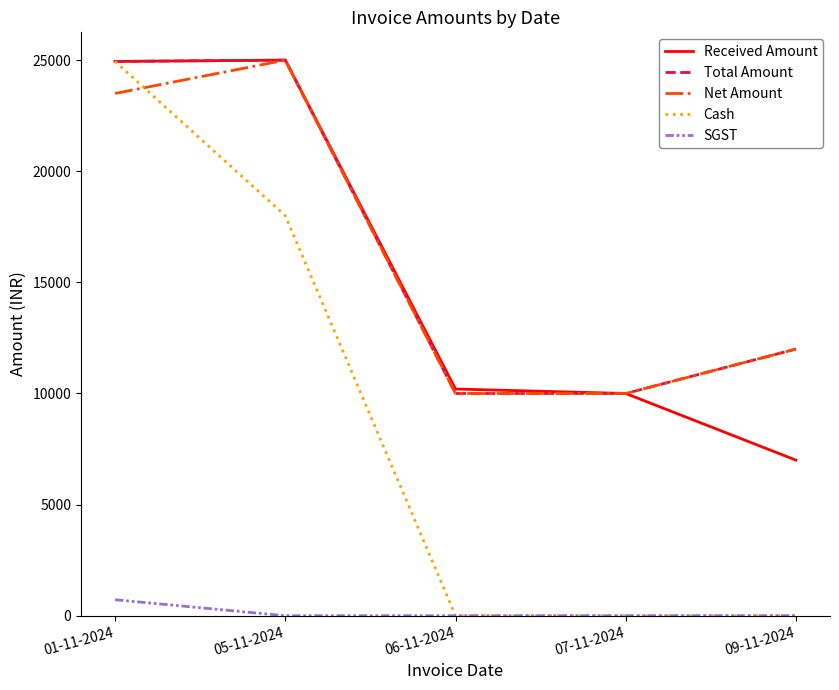

Which series has the largest total across all categories?

Total Amount